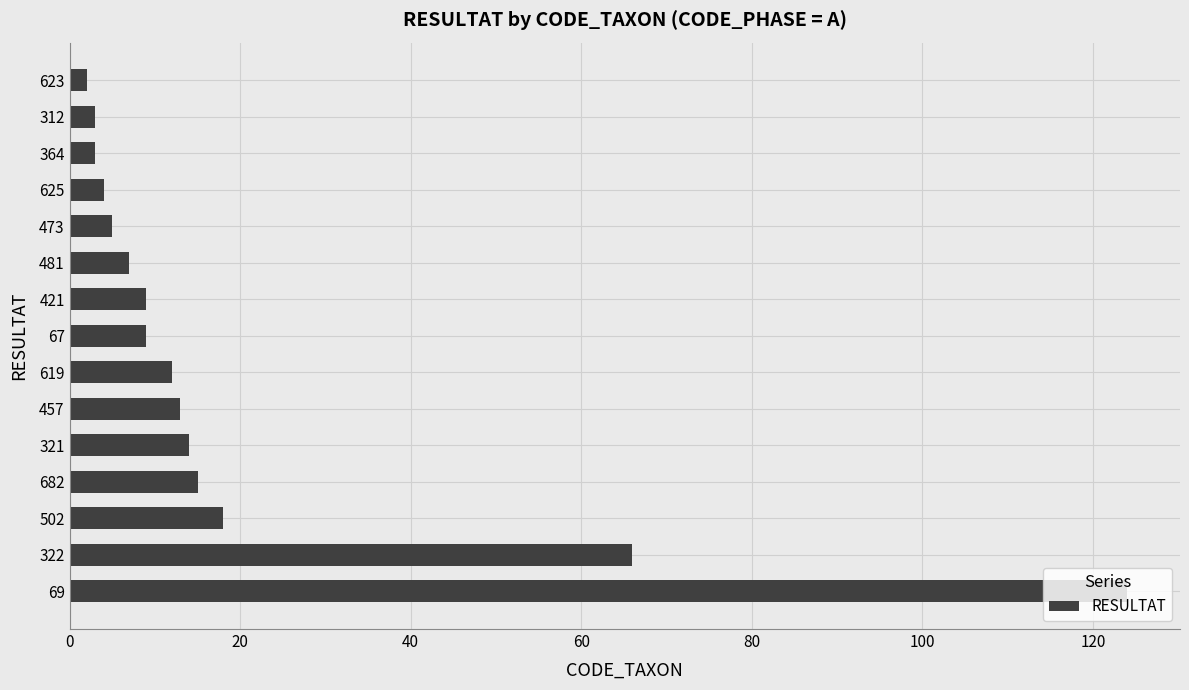

What is the smallest value displayed?

2